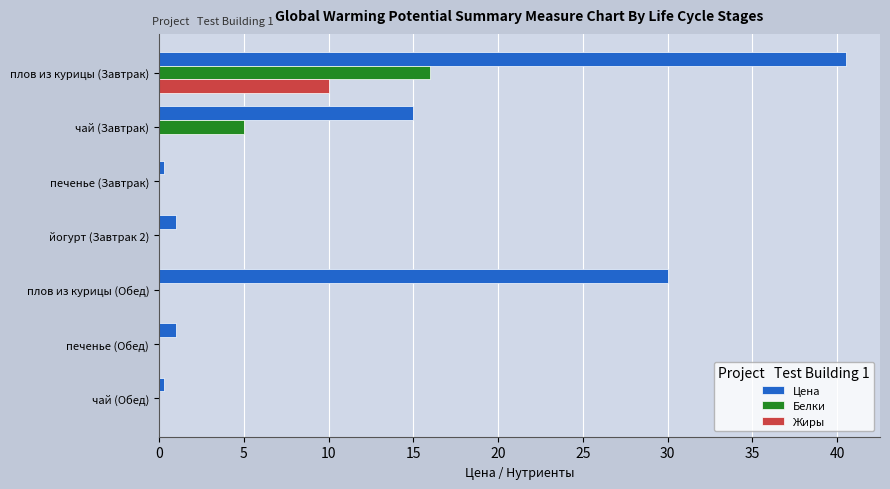

The value of Цена at плов из курицы (Обед) is 20.5. True or false?

False